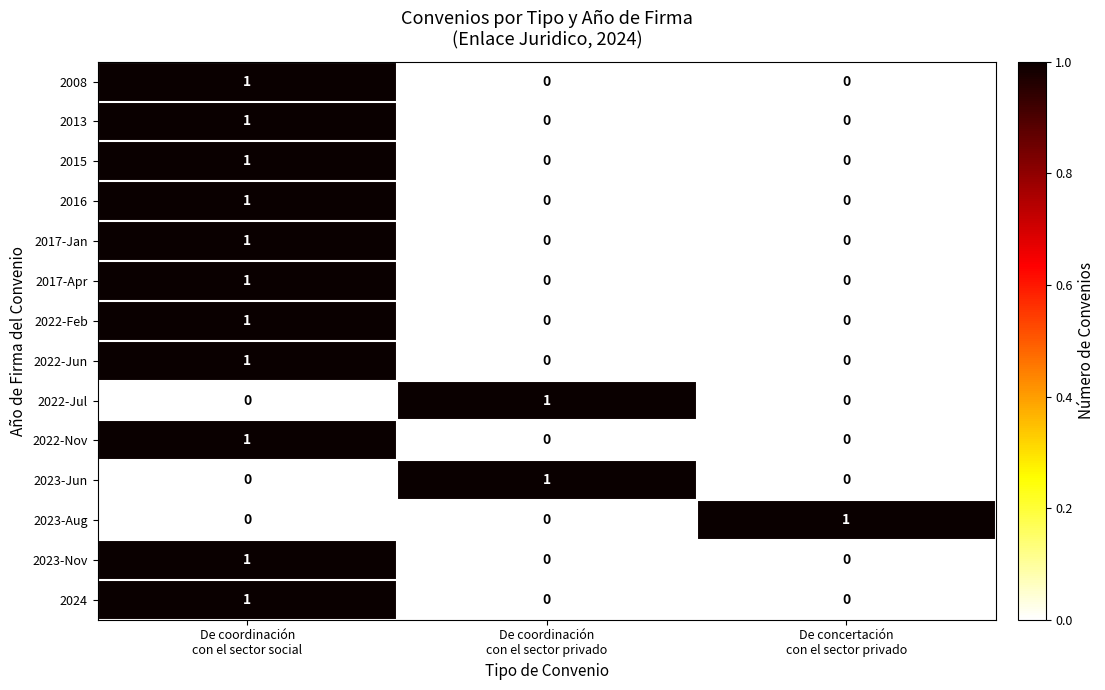

At how many categories does at least one series exceed 0?

3